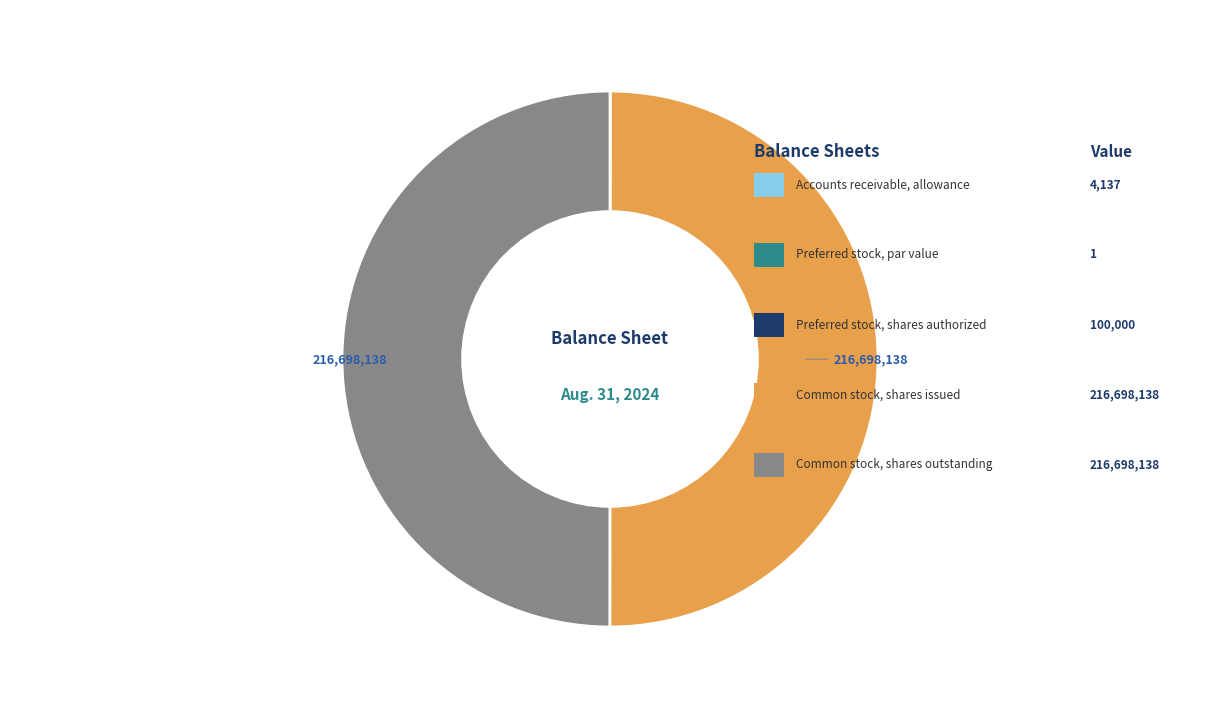

How many slices are in this pie chart?

5